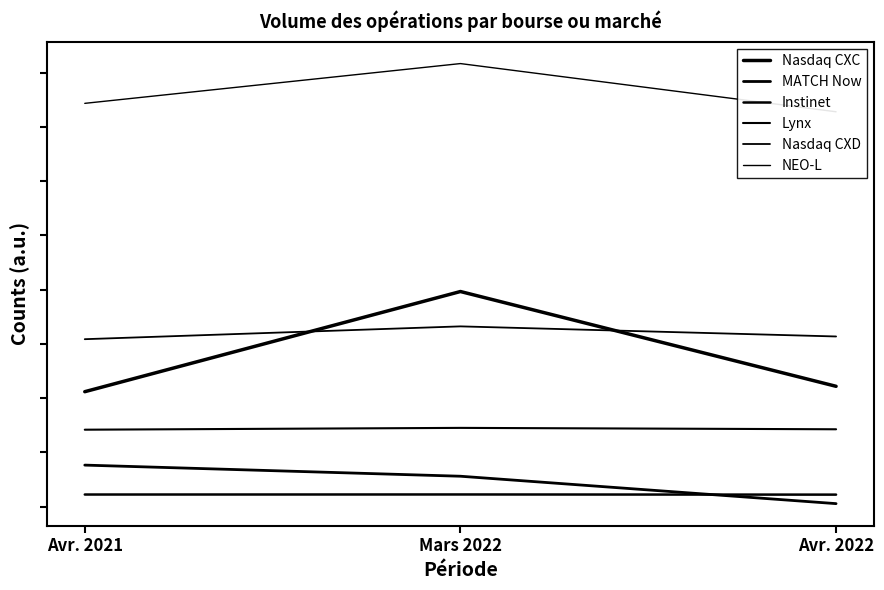

What is the value of the Instinet point at the 2nd from the left?

1611149300